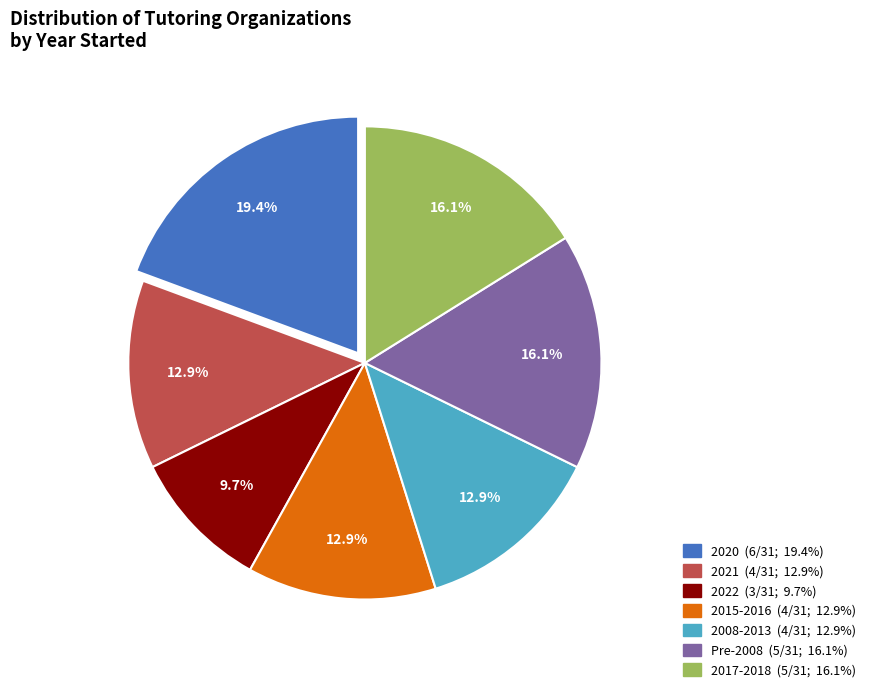

Is there a majority slice in this chart?

No